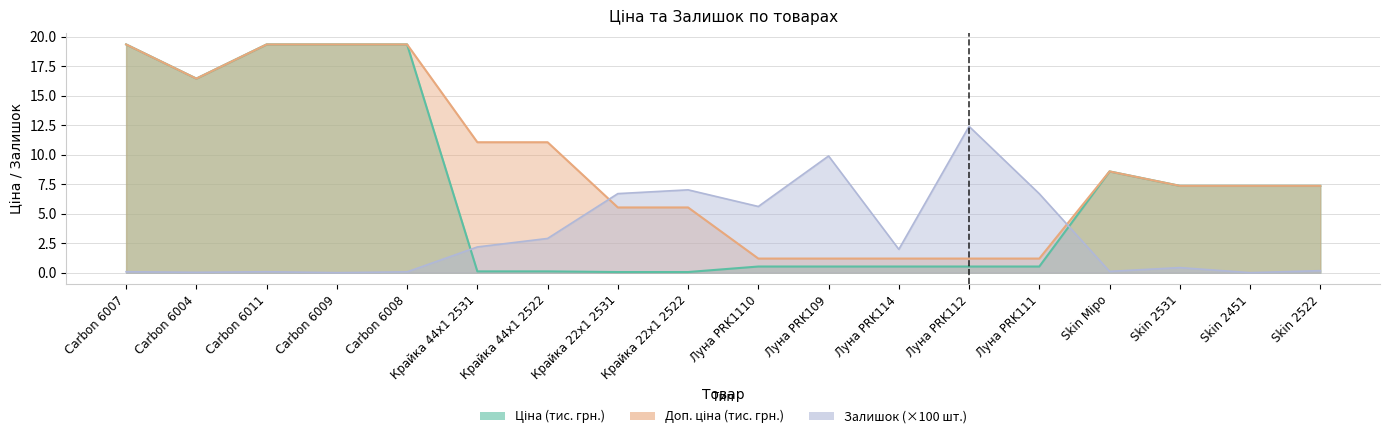

How many times do Доп. ціна and Залишок cross each other?

2